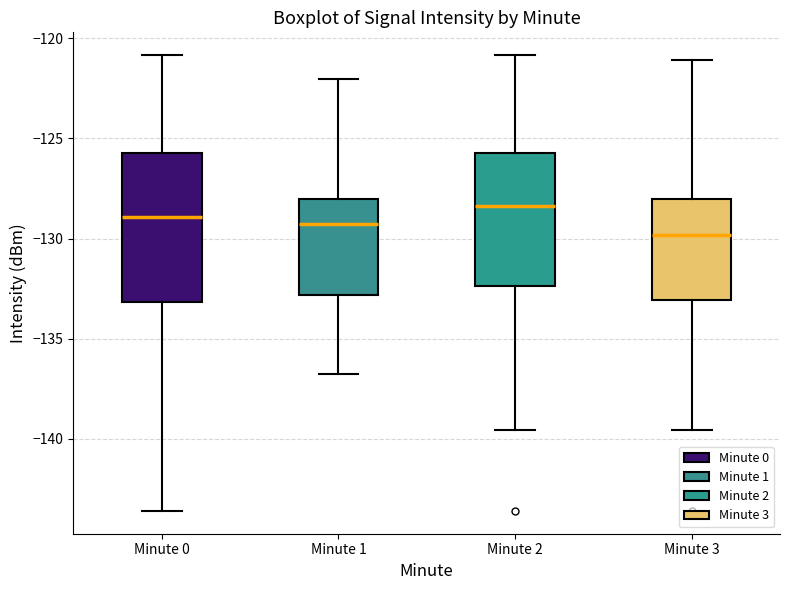

Comparing the boxes themselves (not the whiskers), which one is the tallest?

Minute 0